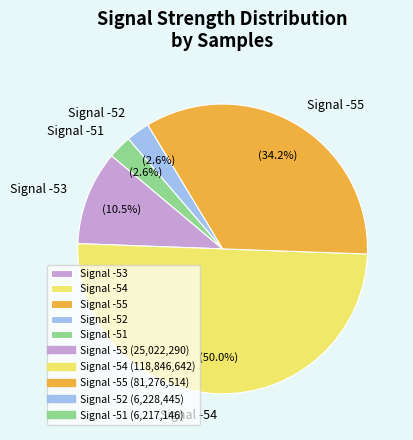

Do Signal -53 and Signal -54 together represent more than half of the pie?

Yes